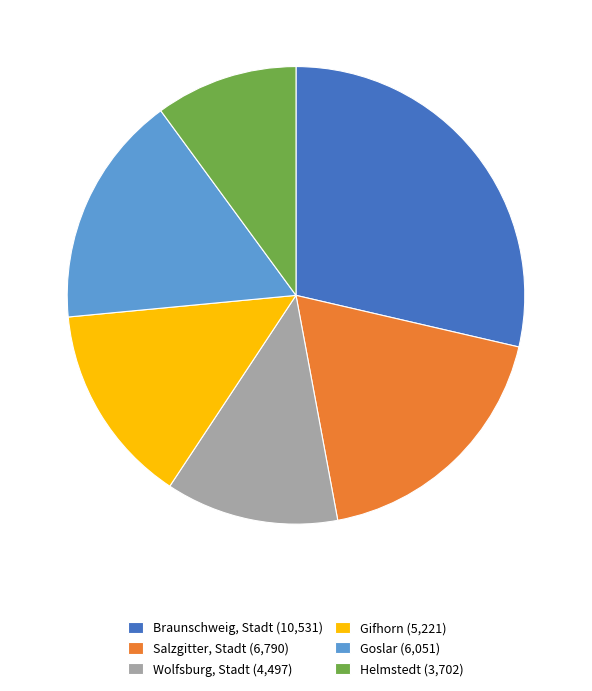

Do Gifhorn (5,221) and Salzgitter, Stadt (6,790) together represent more than half of the pie?

No